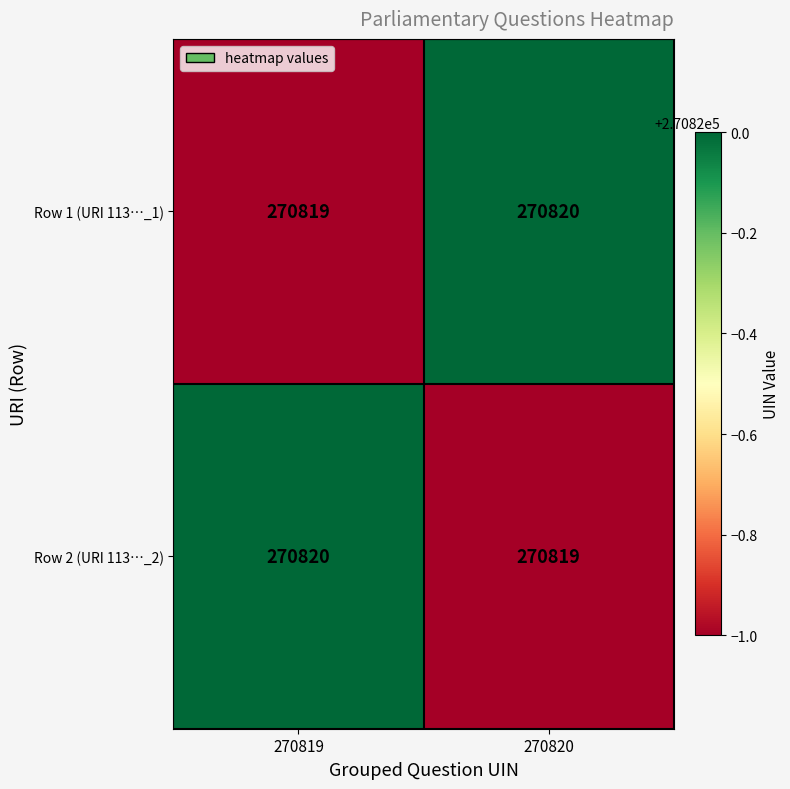

How many values in the Row 1 (URI 113…_1) series are below 270820?

1